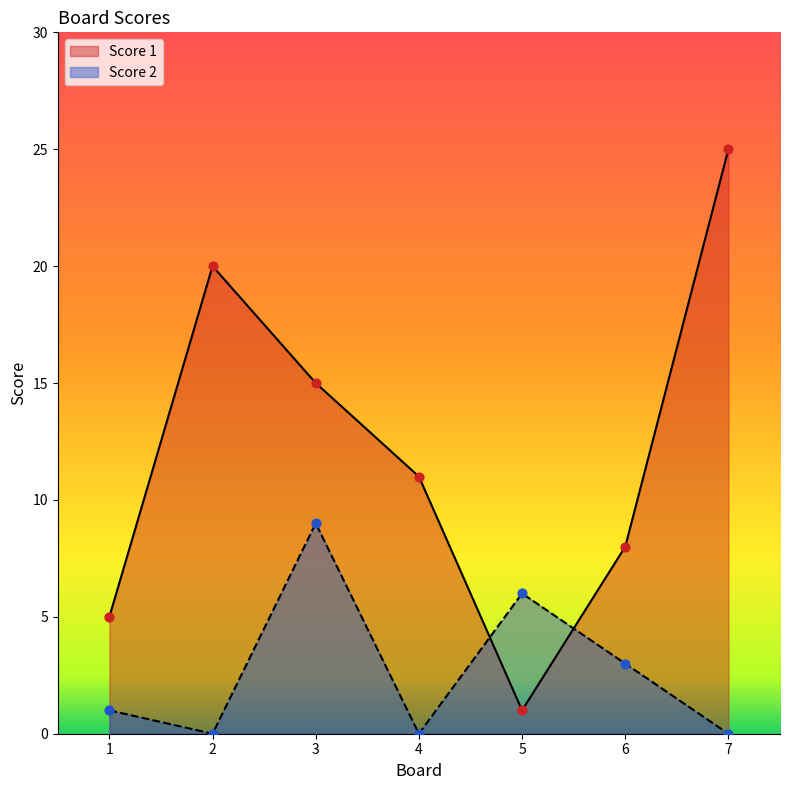

Which series has the largest Y range (max minus min)?

Score 1